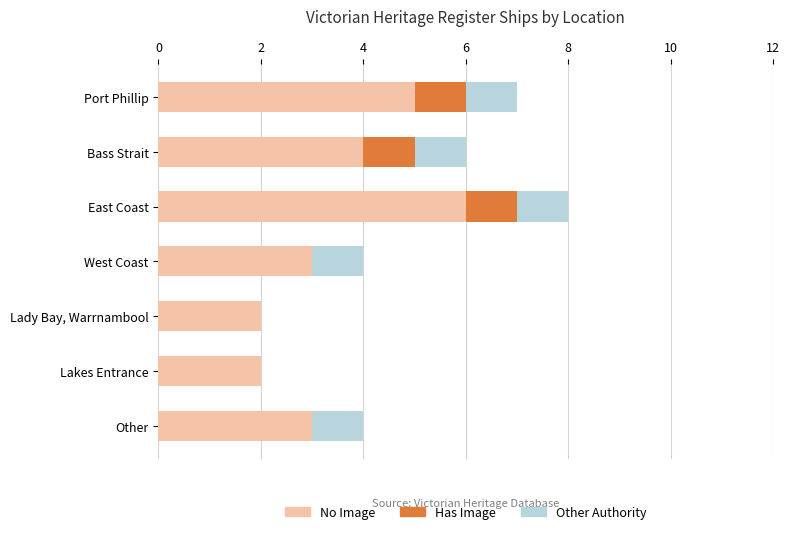

What is the total value across all series at Bass Strait?

6